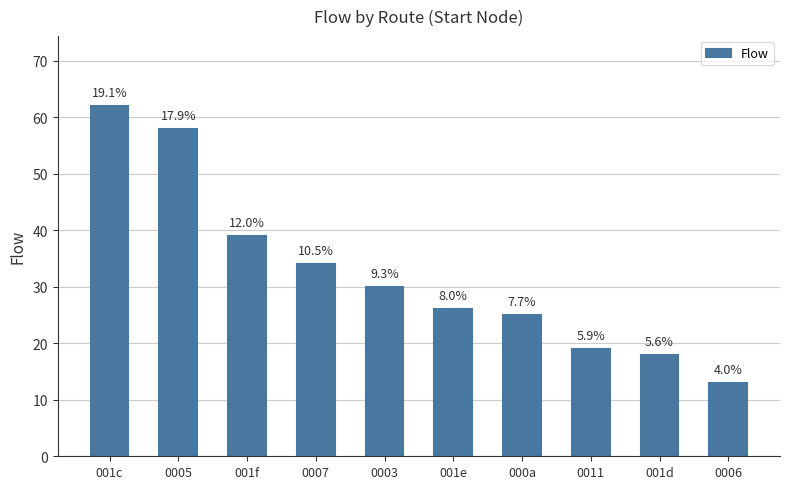

What is the change in value from 001f to 001d?

-21